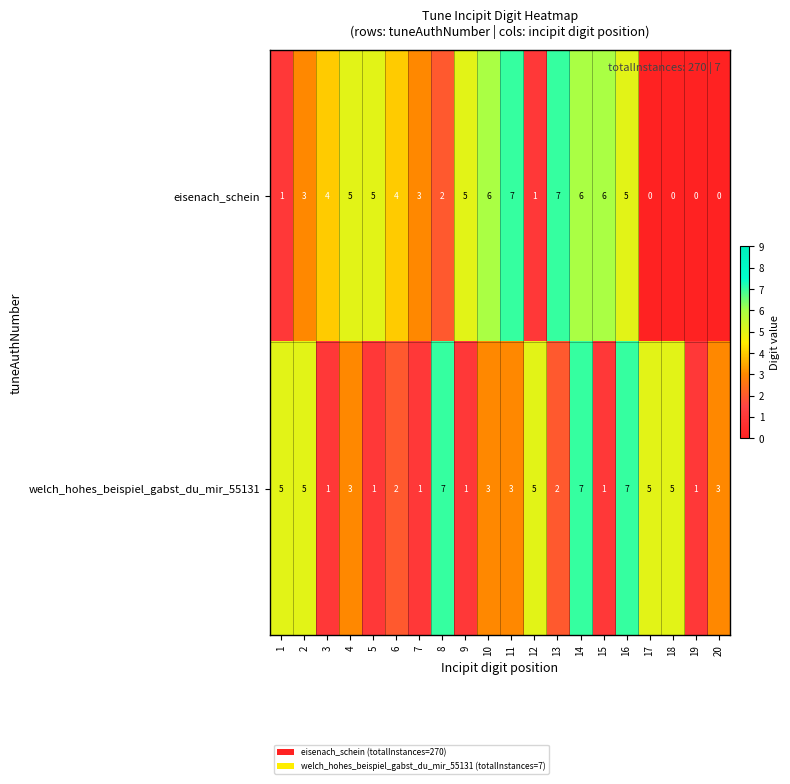

What is the maximum value for welch_hohes_beispiel_gabst_du_mir_55131?

7